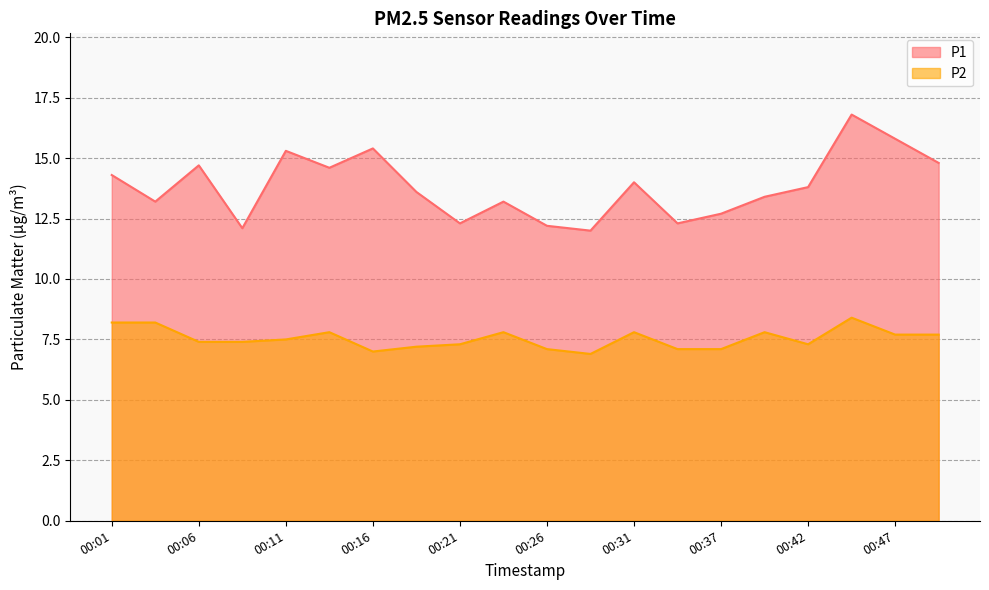

What is the difference between the highest and lowest values at 00:31?

6.2